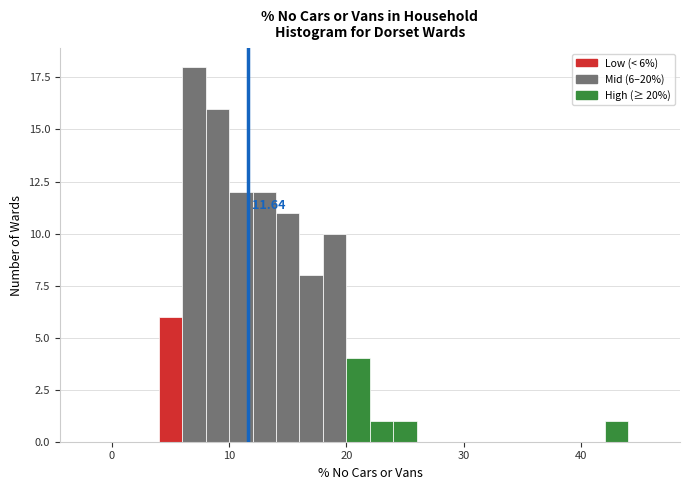

Read against the x-axis, roughly where is the centre of the tallest bar?

7